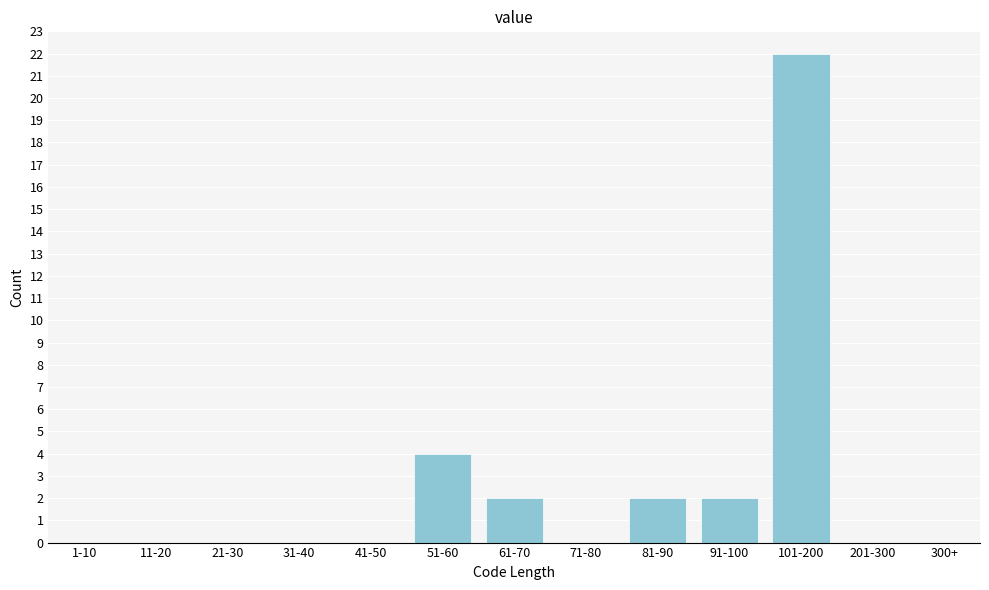

Reading left to right, extract all data points from this chart.

1-10=0	11-20=0	21-30=0	31-40=0	41-50=0	51-60=4	61-70=2	71-80=0	81-90=2	91-100=2	101-200=22	201-300=0	300+=0